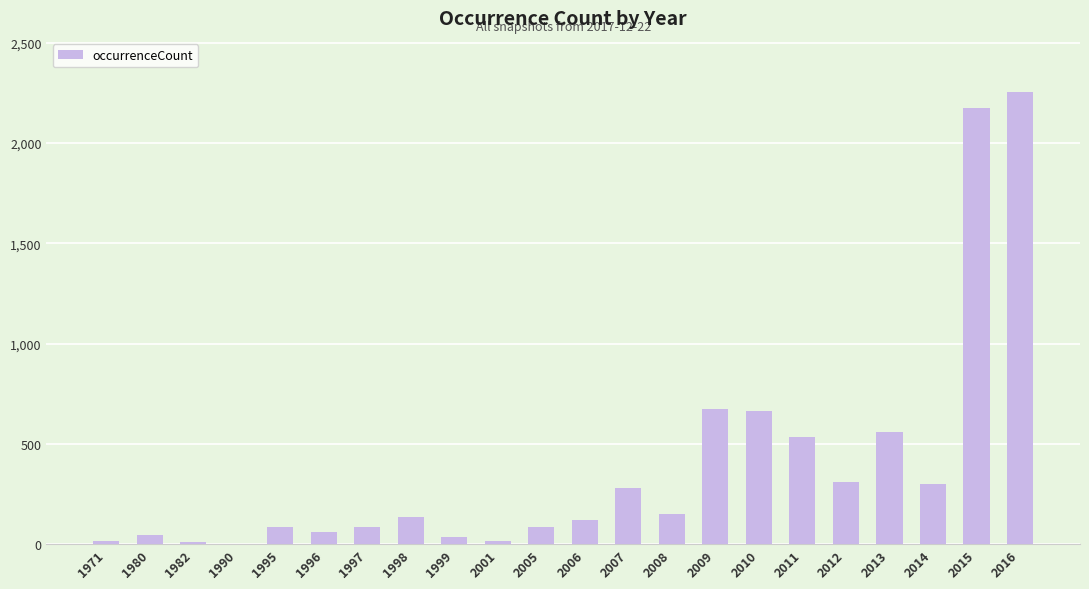

How many series are shown in this chart?

1